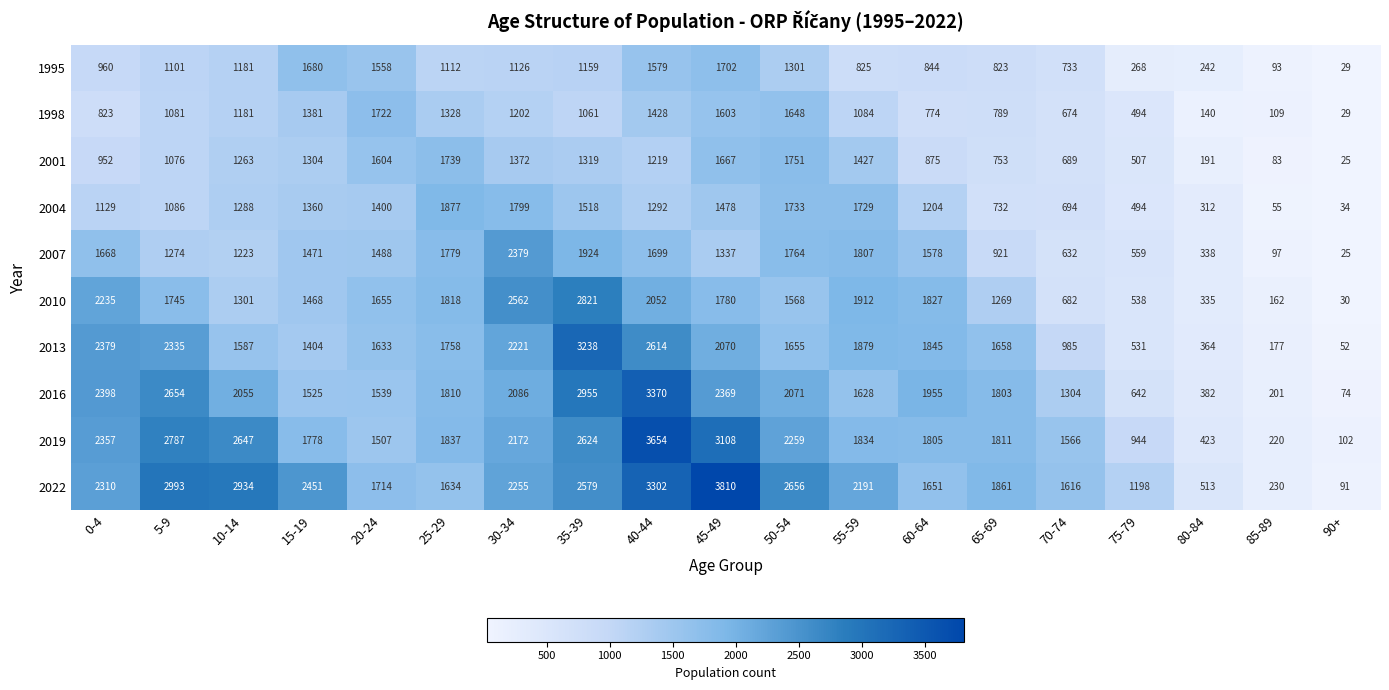

Which series has the largest range (max minus min)?

2022